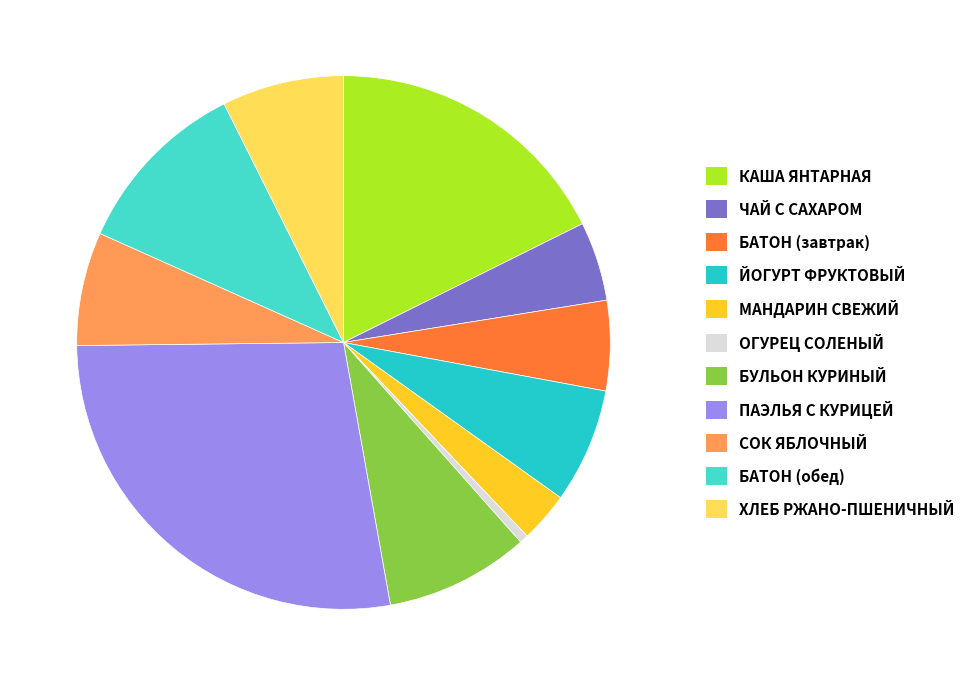

Combined, what portion of the pie is ОГУРЕЦ СОЛЕНЫЙ and КАША ЯНТАРНАЯ?

18.2%